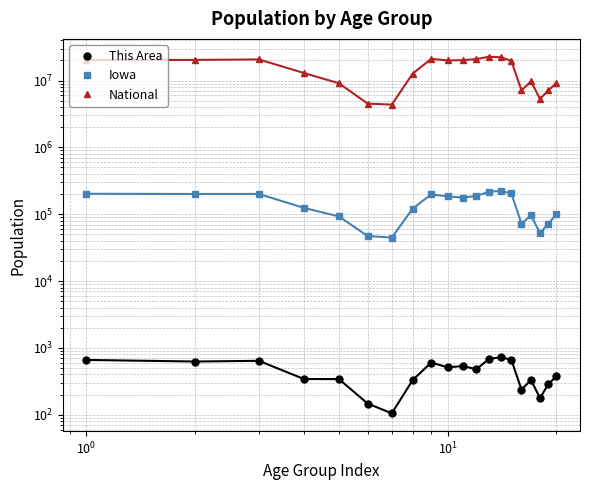

Reading right to left, list all the values displayed in this chart.

This Area: 375	289	177	332	237	666	724	681	479	535	511	604	330	105	147	341	342	640	625	660
Iowa: 100291	72061	52304	96205	72152	204393	223244	216482	187400	177148	184740	197843	121428	44695	47227	92517	124320	200904	200646	202123
National: 9278166	7115361	5319902	9704197	7113727	19664805	22298125	22708591	20890964	20179642	19962099	21101849	12712576	4354294	4519129	9086089	12954254	20677194	20348657	20201362